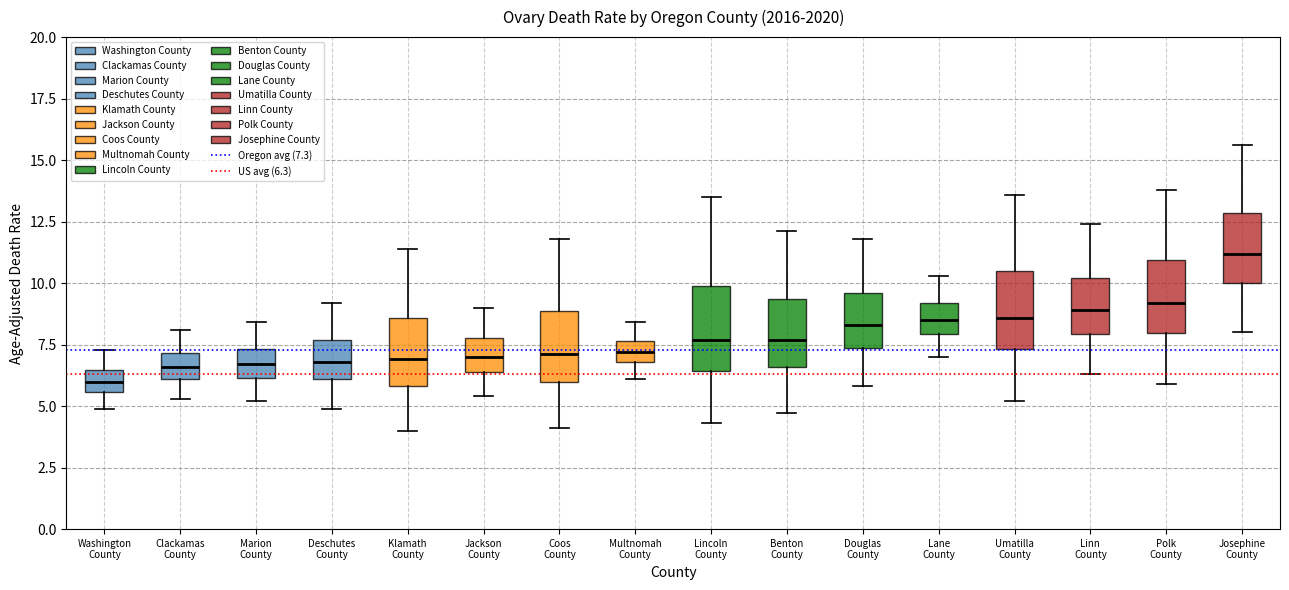

Which box's median line is the lowest?

Washington County